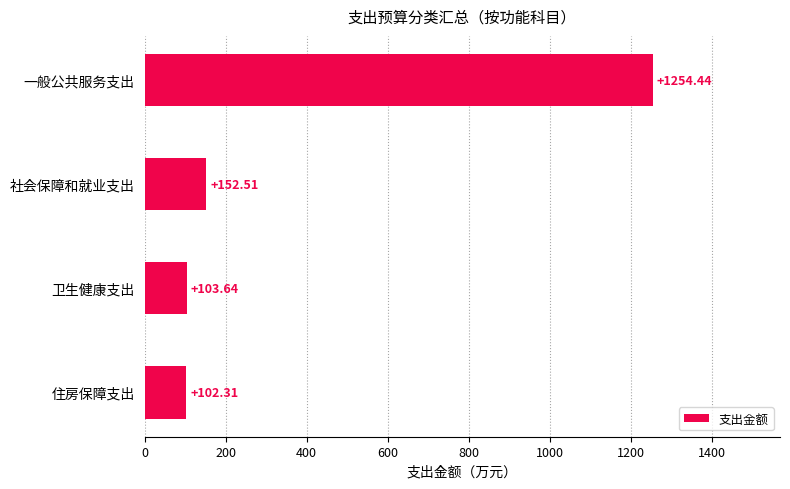

How many bars are there in total?

4